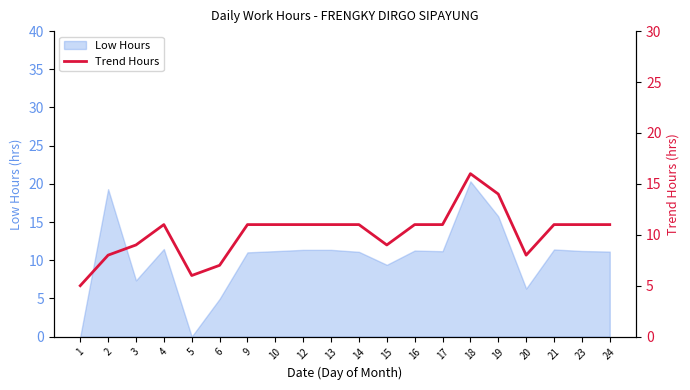

The value of Low Hours at 15 is 4.2. True or false?

False